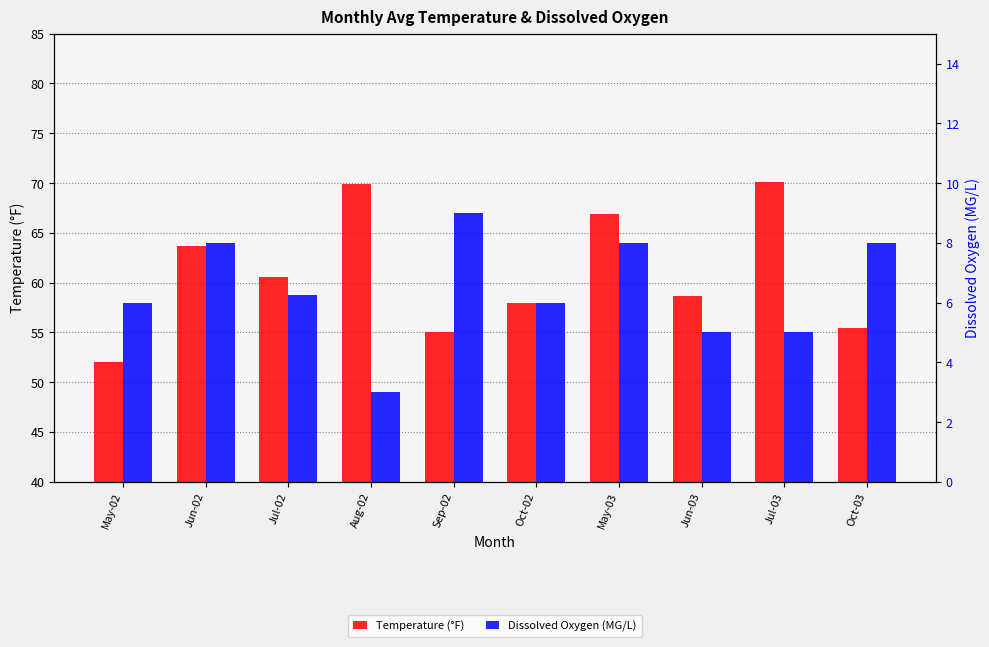

Between Aug-02 and Jul-03, which is larger?

Jul-03